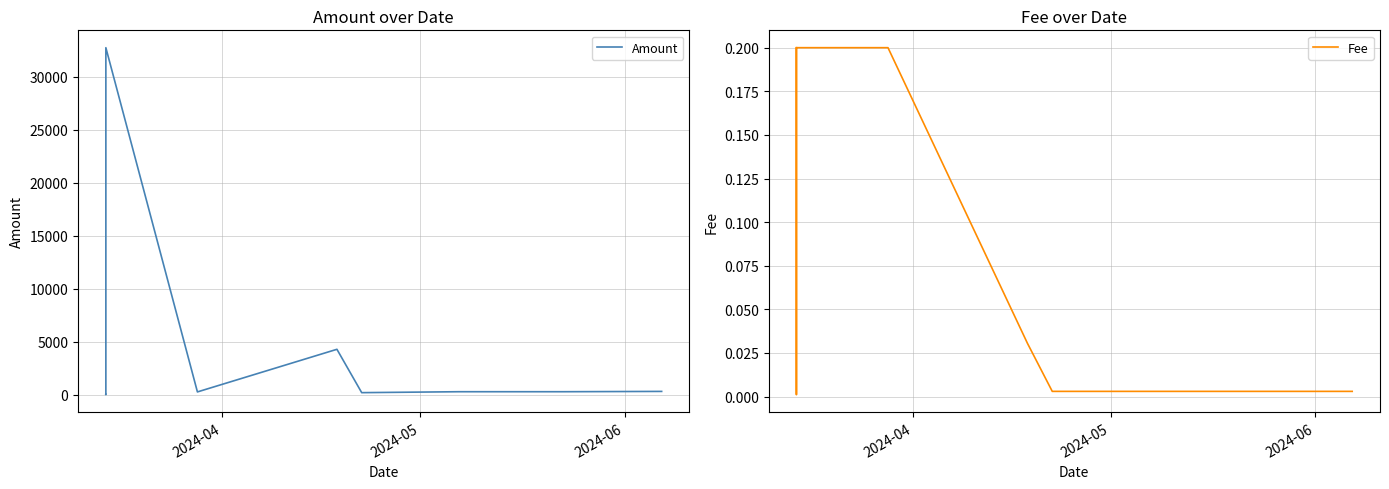

What are all the series names shown in the legend?

Amount, Fee